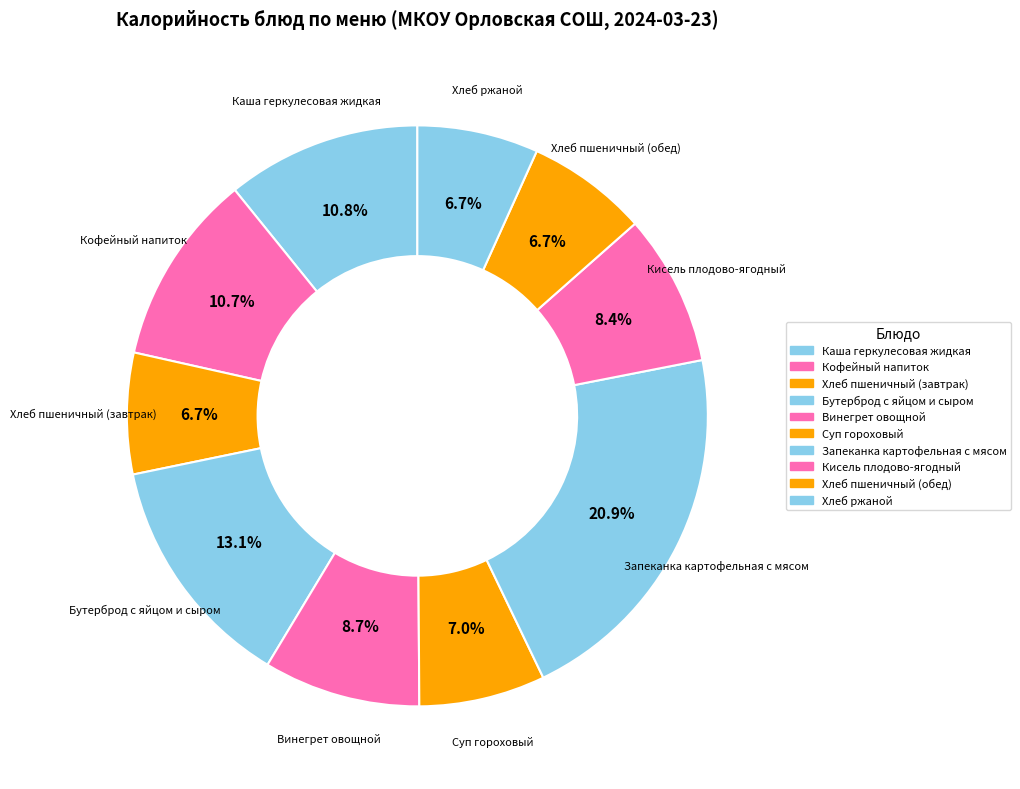

Count the number of slices in the pie.

10